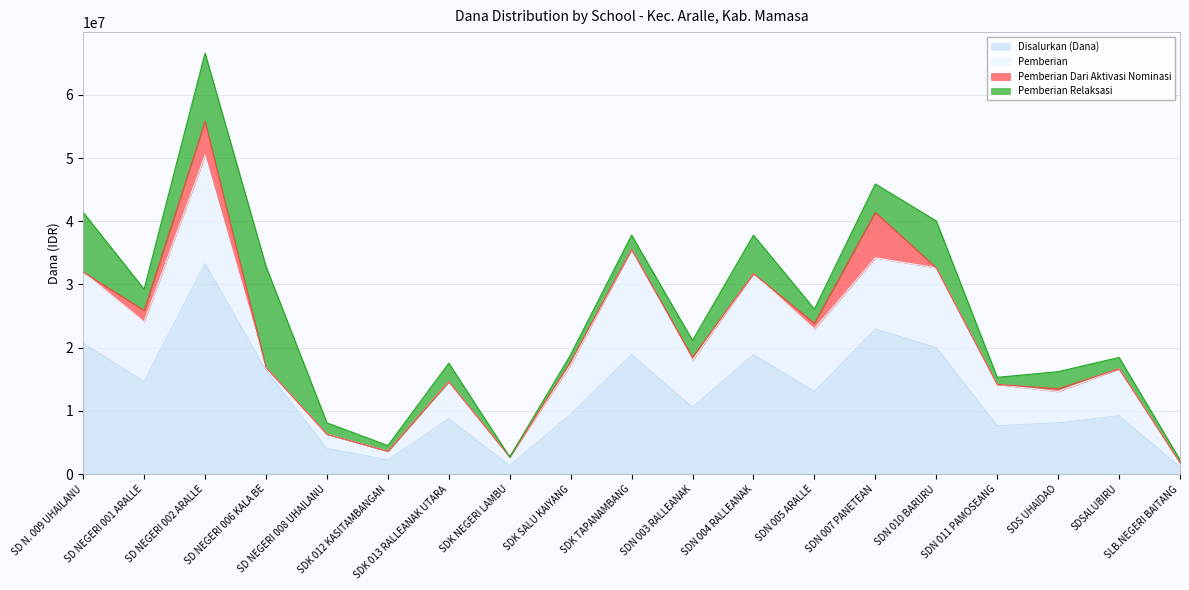

Rank the categories by Pemberian Dari Aktivasi Nominasi value from highest to lowest.

SDN 007 PANETEAN, SD NEGERI 002 ARALLE, SD NEGERI 001 ARALLE, SDN 005 ARALLE, SDK SALU KAIYANG, SDN 003 RALLEANAK, SDS UHAIDAO, SD N. 009 UHAILANU, SD NEGERI 006 KALA BE, SD NEGERI 008 UHAILANU, SDK 012 KASITAMBANGAN, SDK 013 RALLEANAK UTARA, SDK NEGERI LAMBU, SDK TAPANAMBANG, SDN 004 RALLEANAK, SDN 010 BARURU, SDN 011 PAMOSEANG, SDSALUBIRU, SLB.NEGERI BAITANG